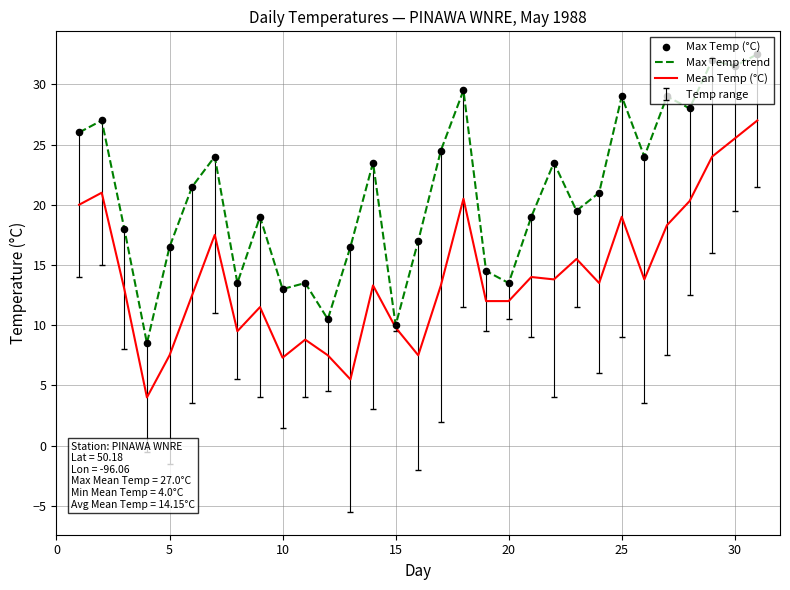

Which series has the largest range (max minus min)?

Max Temp trend